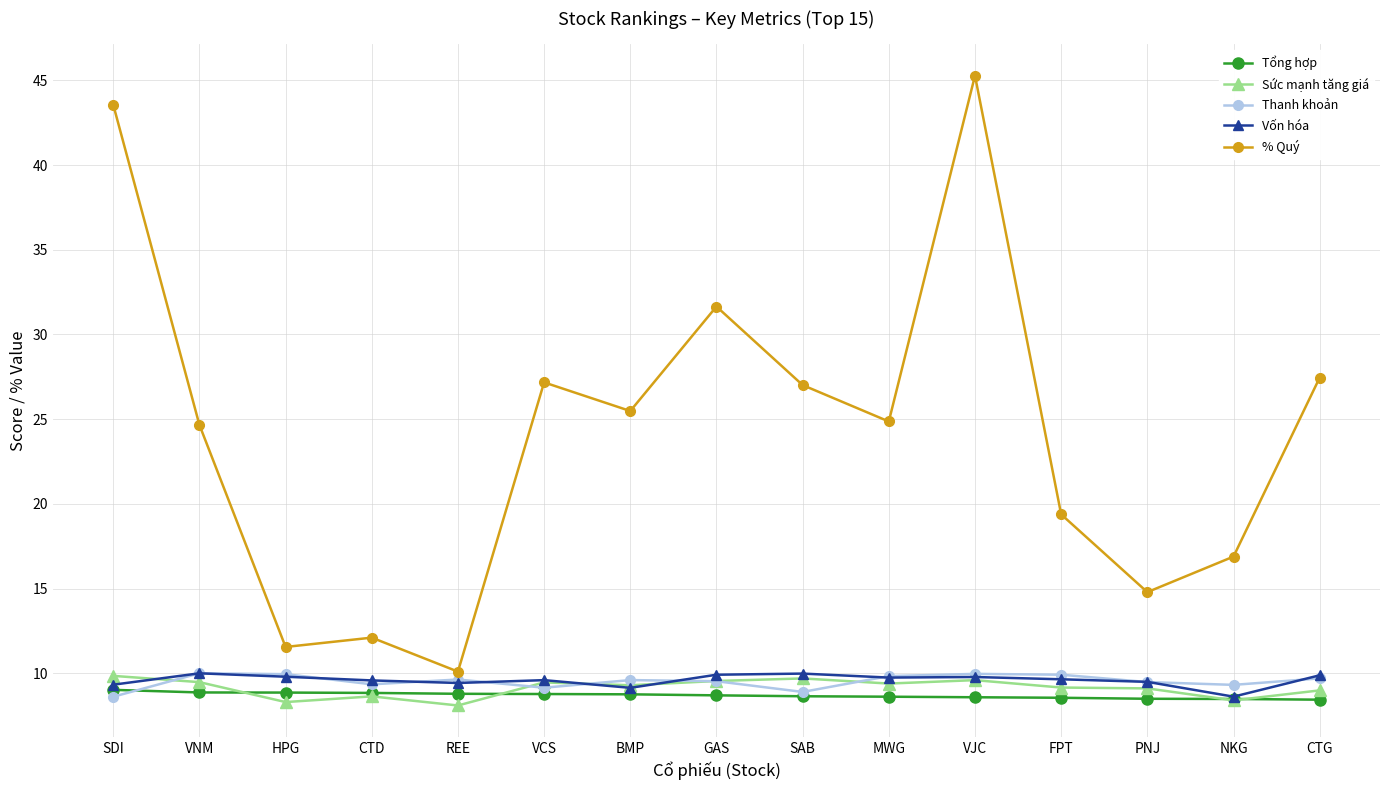

Which series has the widest spread of values?

% Quý